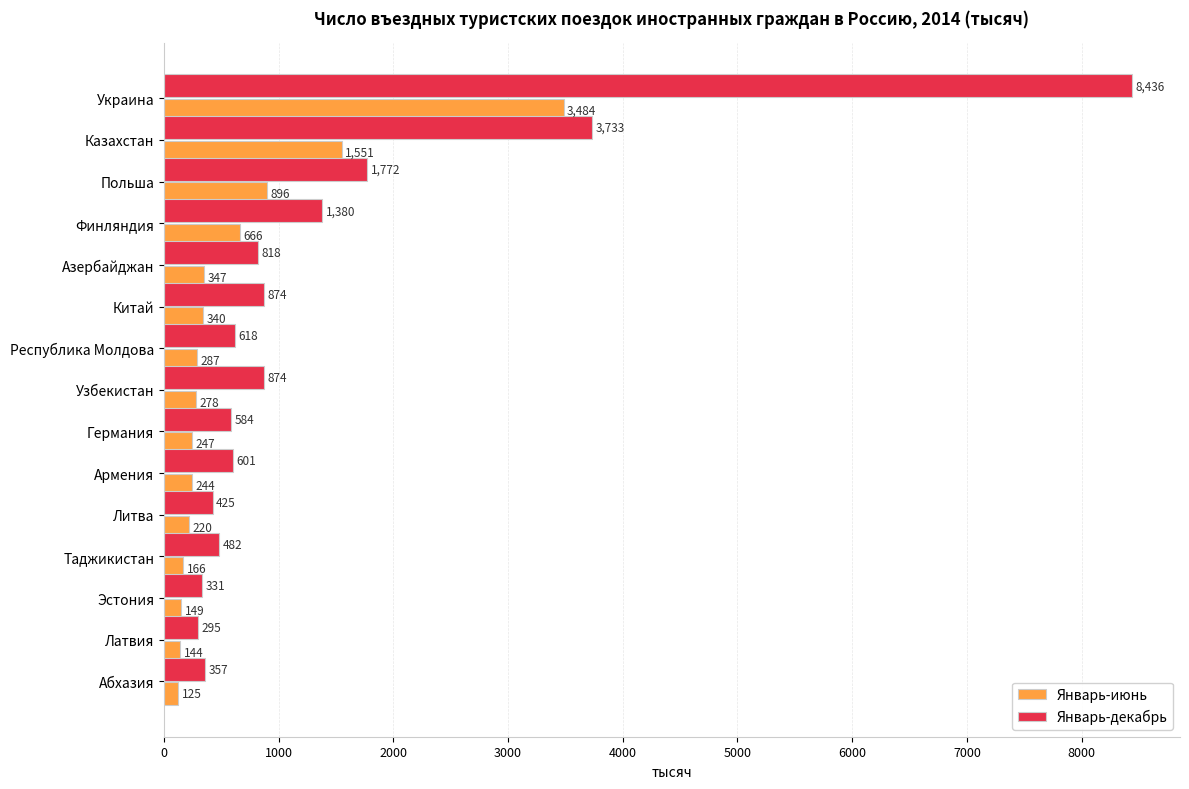

What are all the series names shown in the legend?

Январь-июнь, Январь-декабрь